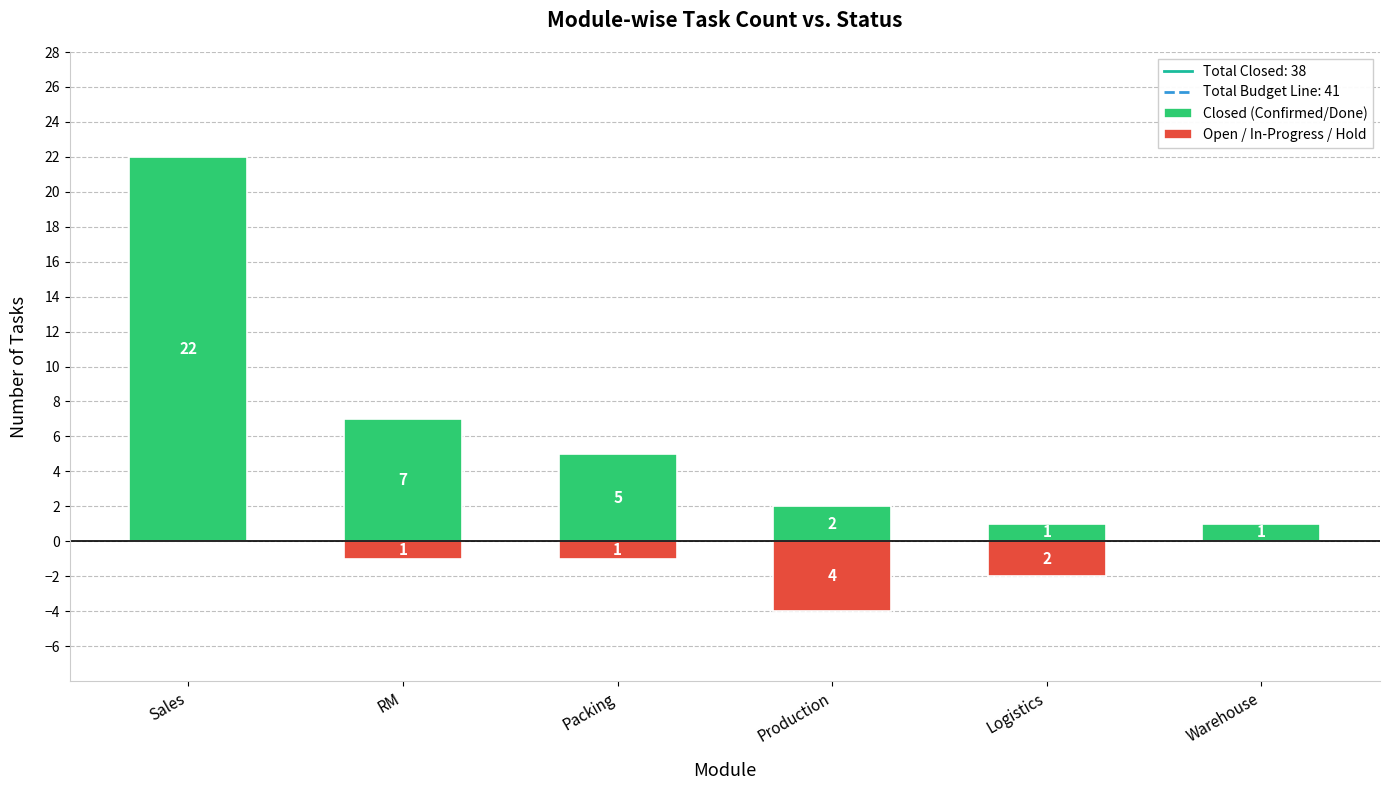

True or false: Open / In-Progress / Hold has a value of -6 at Production.

False